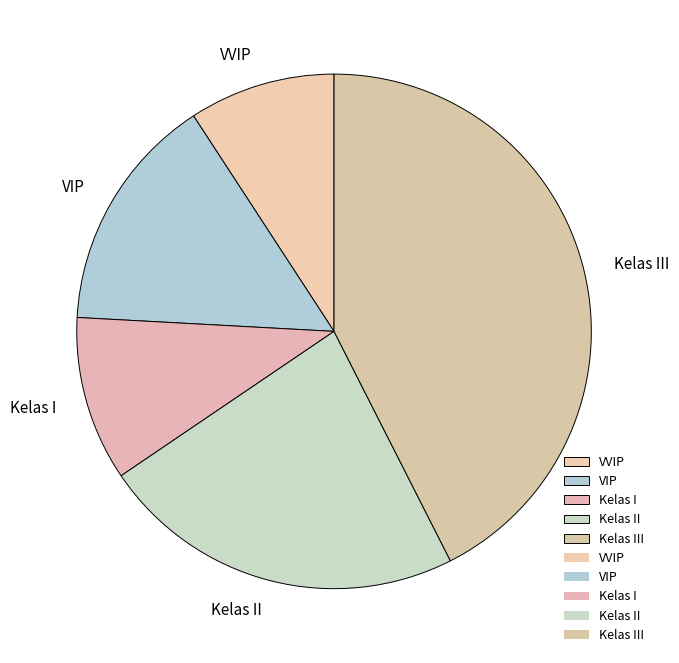

Between VVIP and Kelas III, which is larger?

Kelas III